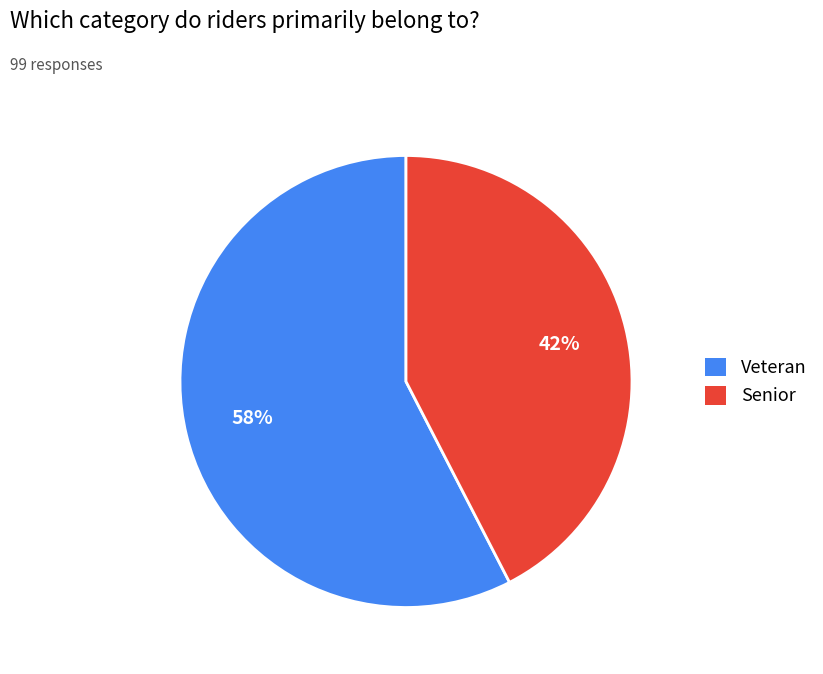

True or false: Veteran accounts for 51% of the total.

False